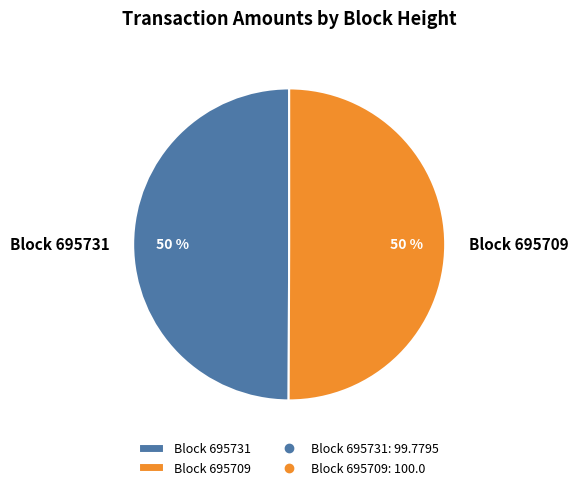

How many segments does this pie chart have?

2